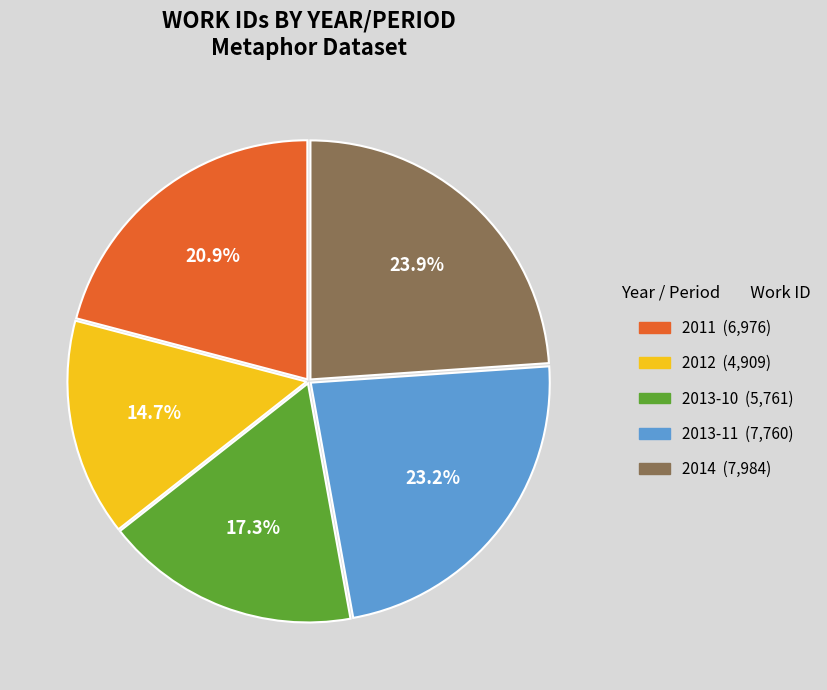

To the nearest percent, what is the combined percentage of 2012 and 2014?

39%